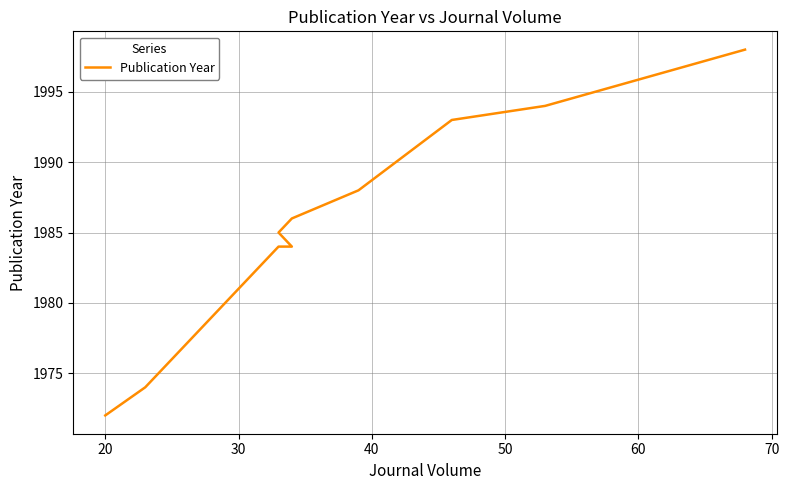

The chart shows a value of 1370 at 8. True or false?

False